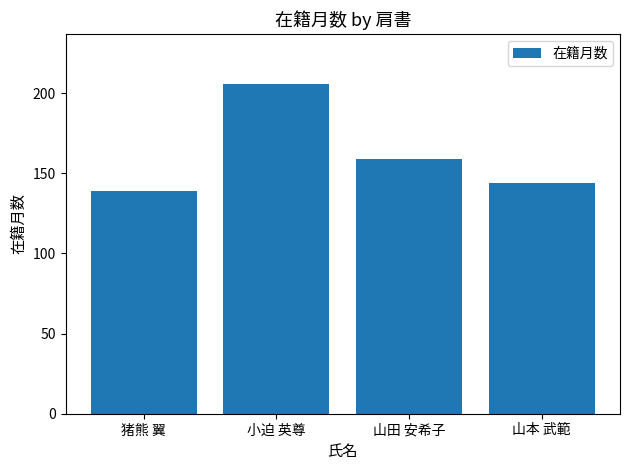

What is the maximum value shown in the chart?

206